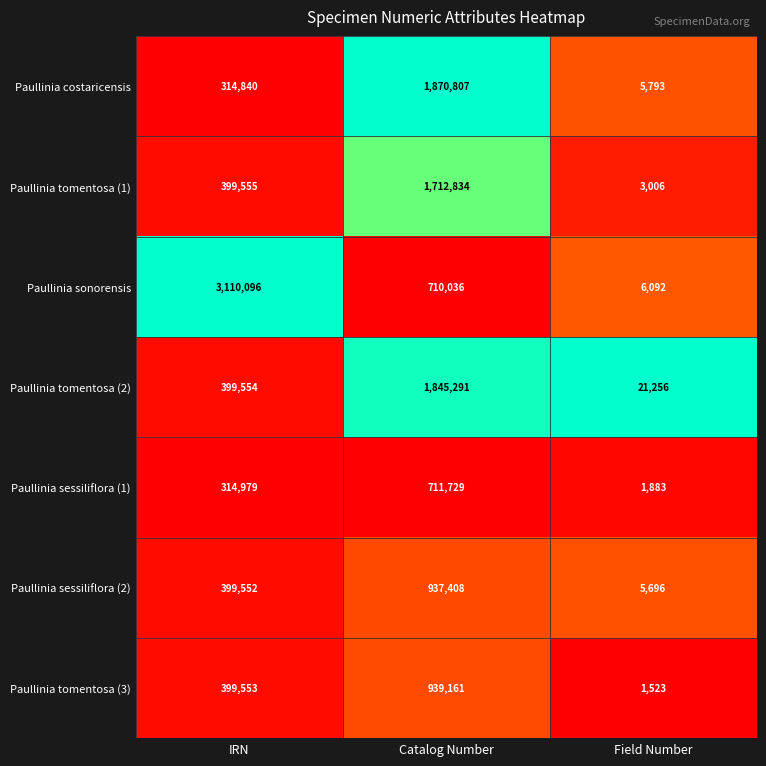

What is the difference between the maximum and minimum values in the Paullinia tomentosa (1) series?

1709828